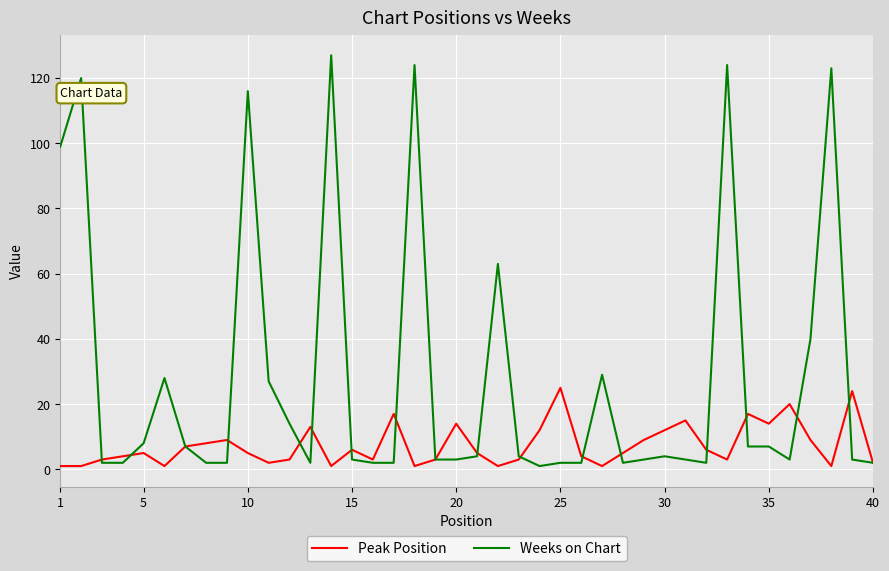

What is the greatest value displayed?

127